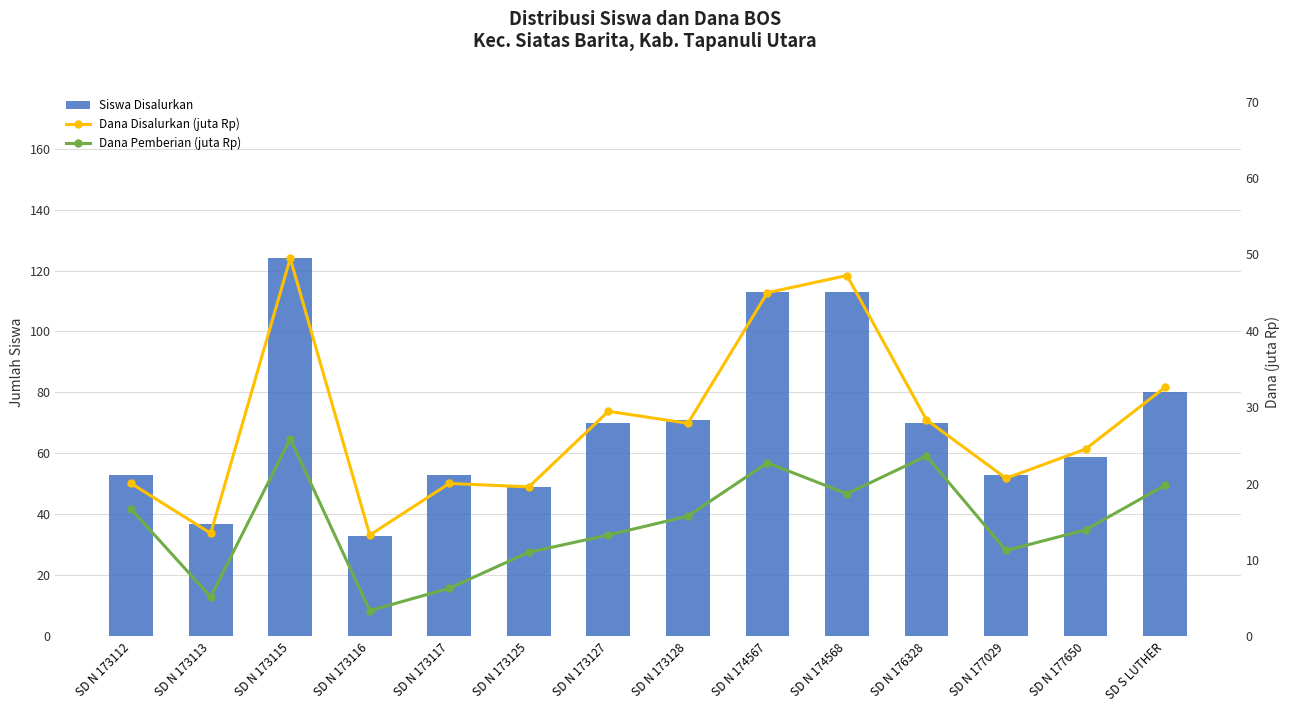

At how many categories does at least one series exceed 73?

4